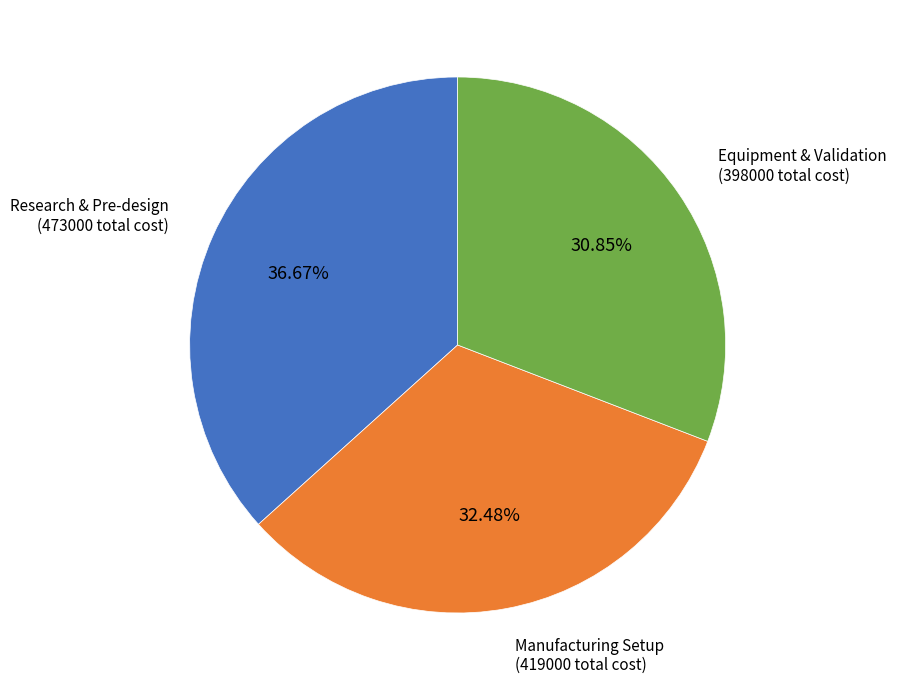

What is the ratio of the value at Research & Pre-design (473000 total cost) to the value at Manufacturing Setup (419000 total cost)?

1.1